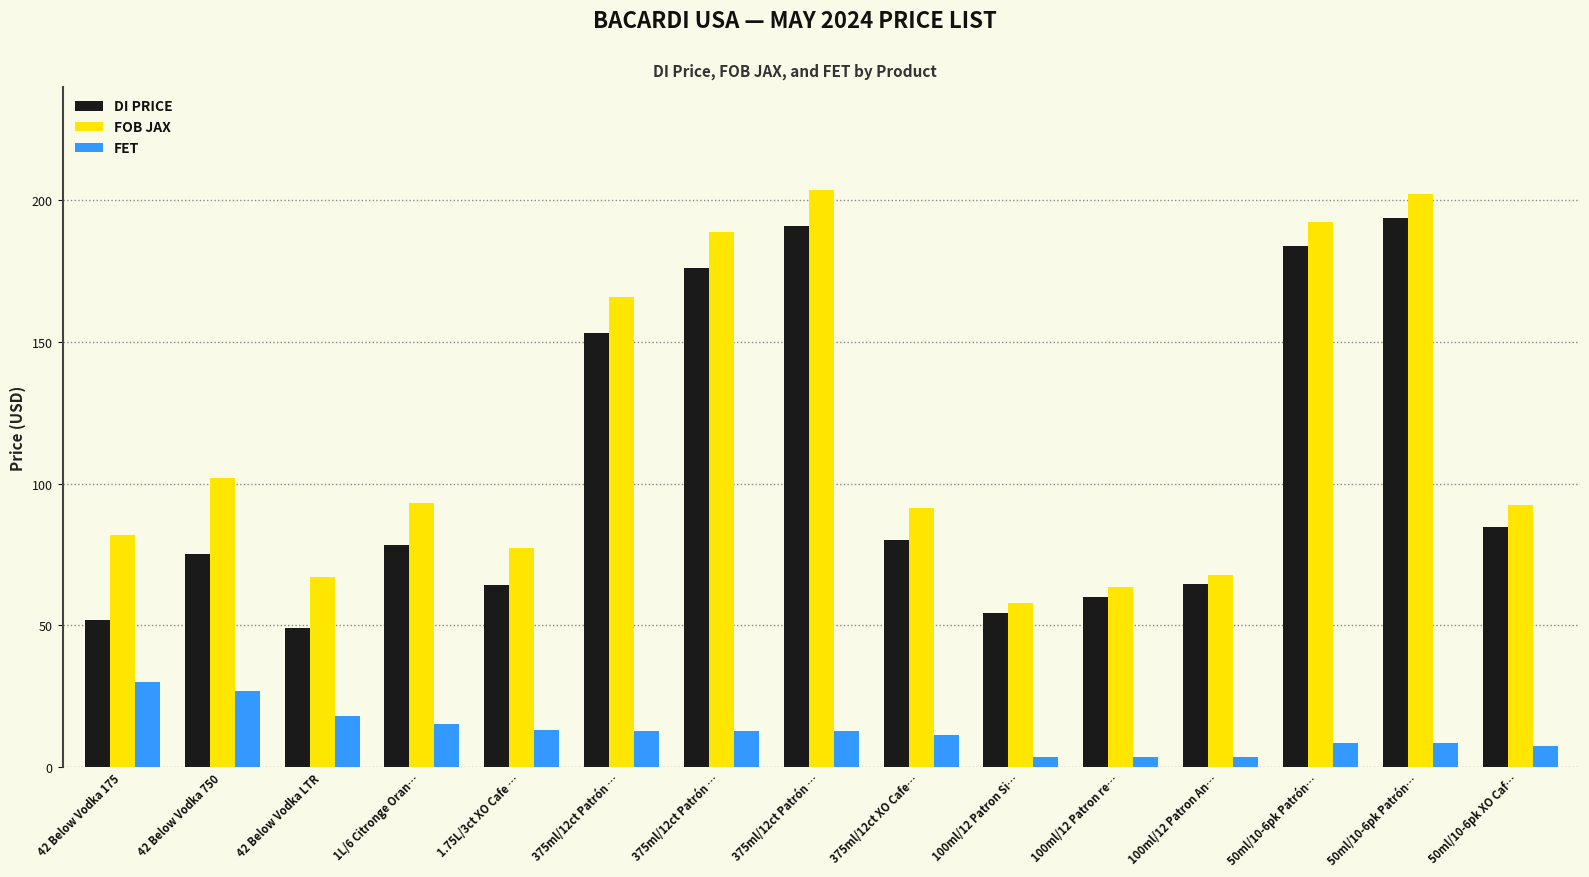

At which label does FET reach its minimum?

100ml/12 Patron Si…